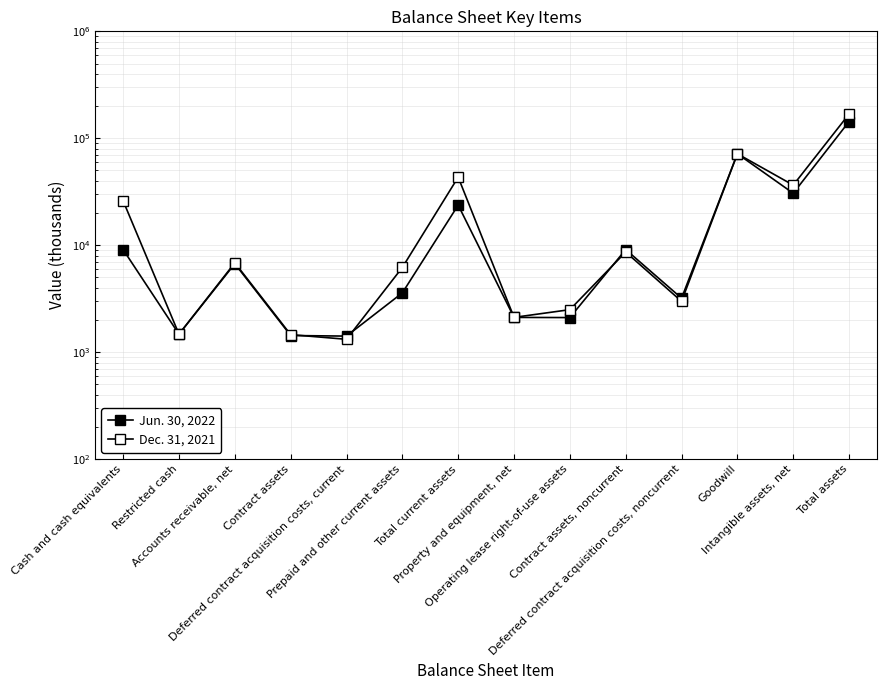

What is the value of the Jun. 30, 2022 point at the 13th from the left?

30605